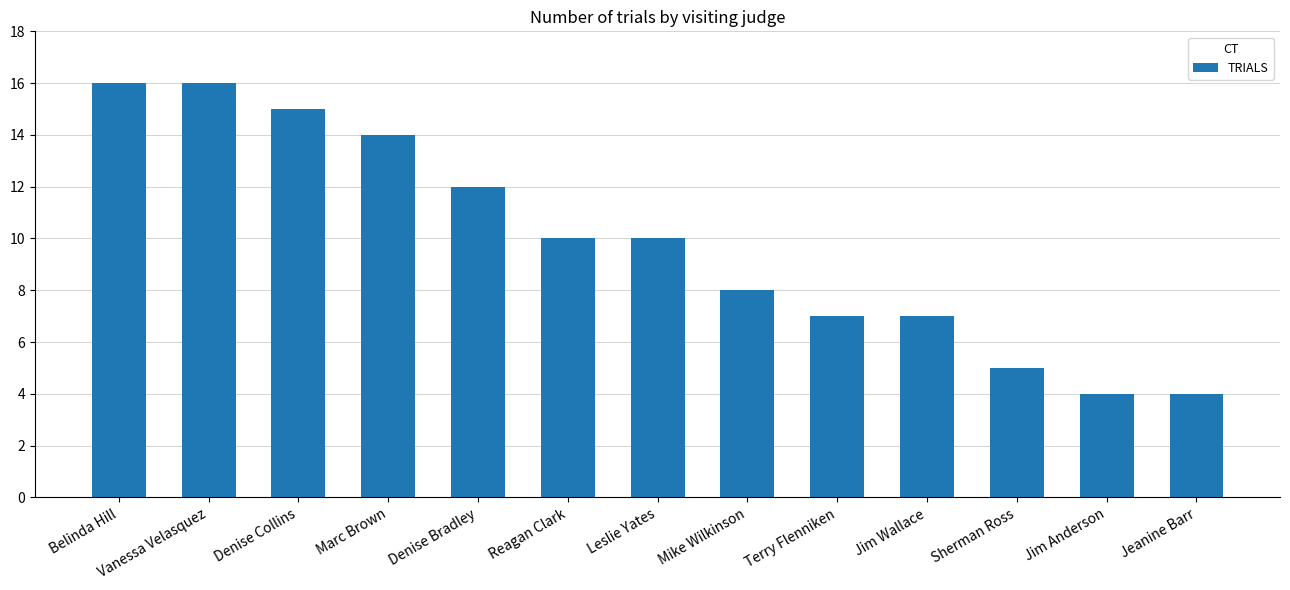

The value at Marc Brown is 14. True or false?

True